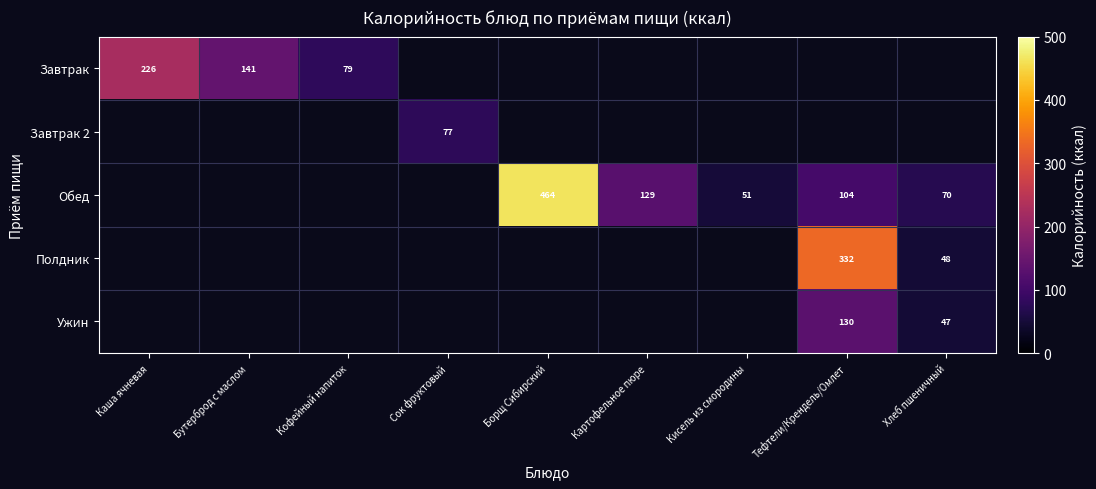

The value of Завтрак at Каша ячневая is 145. True or false?

False